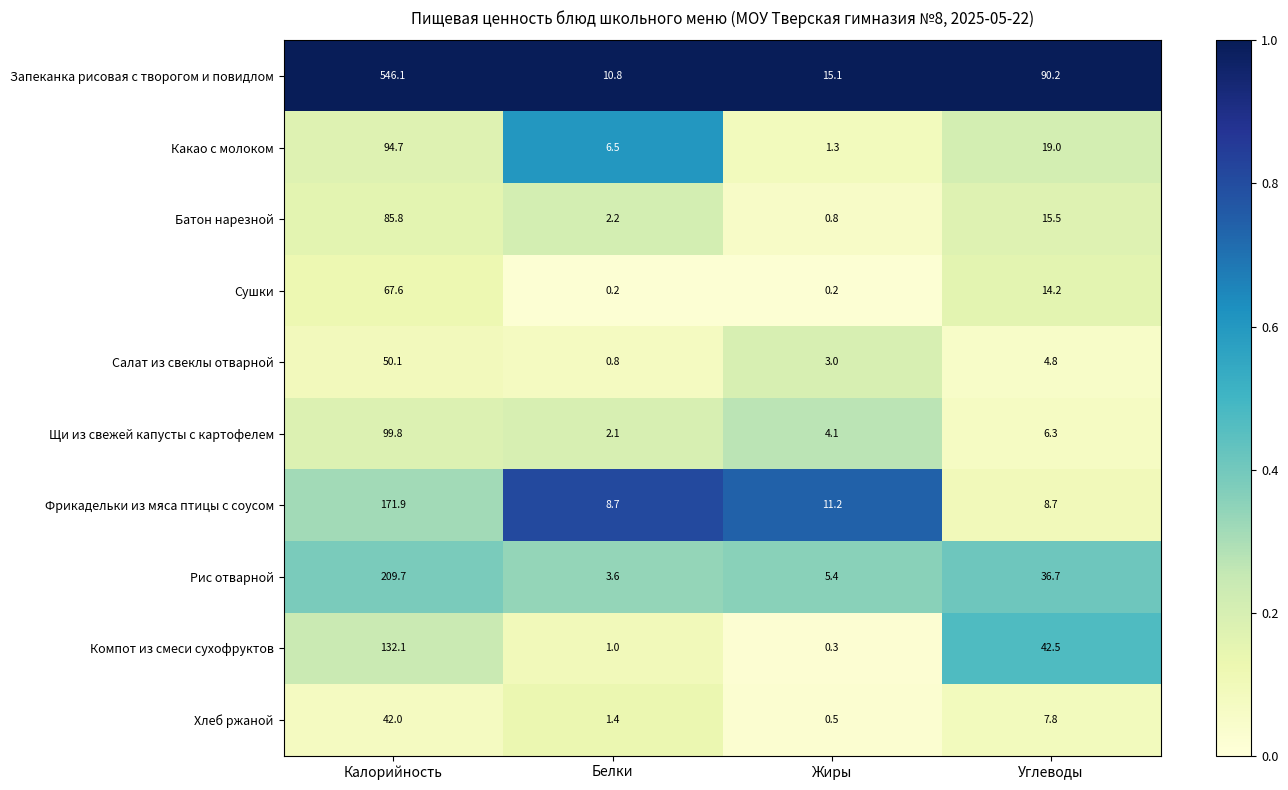

Which series changed the most between Белки and Жиры?

Какао с молоком